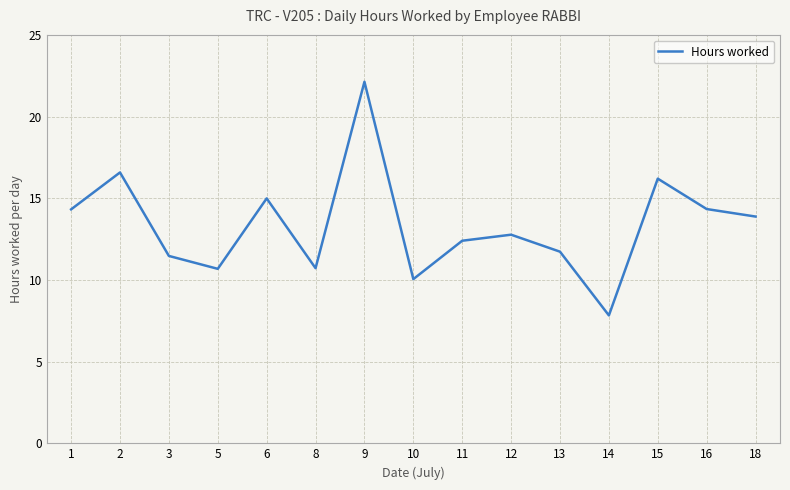

How many values exceed 12?

9